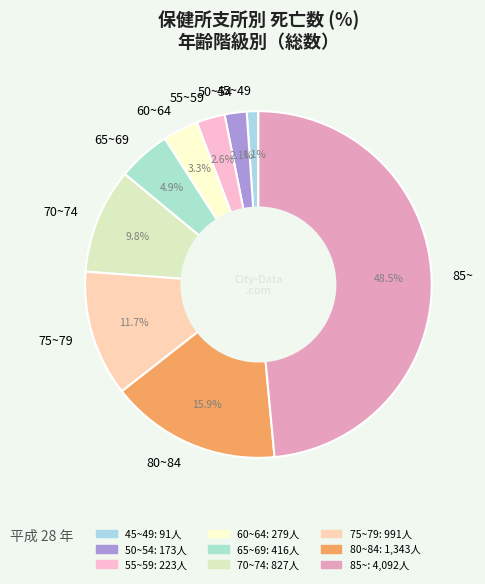

Combined, what portion of the pie is 55~59 and 50~54?

4.7%